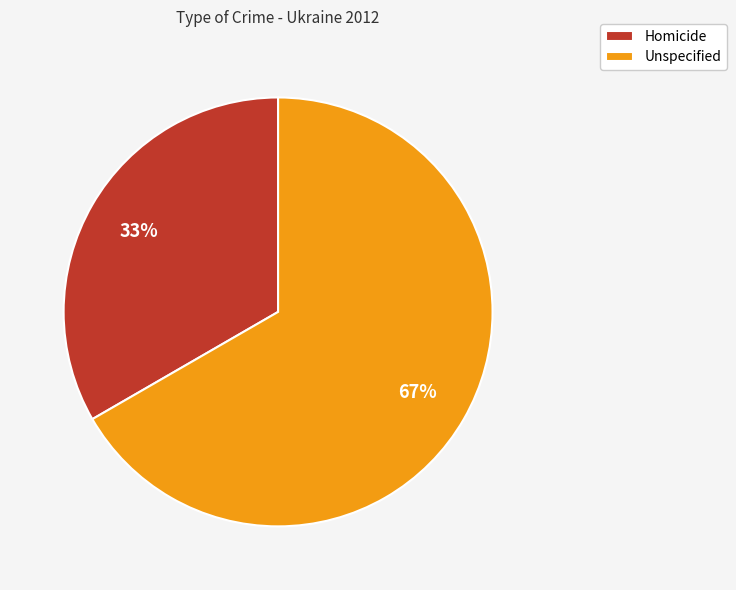

Do Homicide and Unspecified together represent more than half of the pie?

Yes